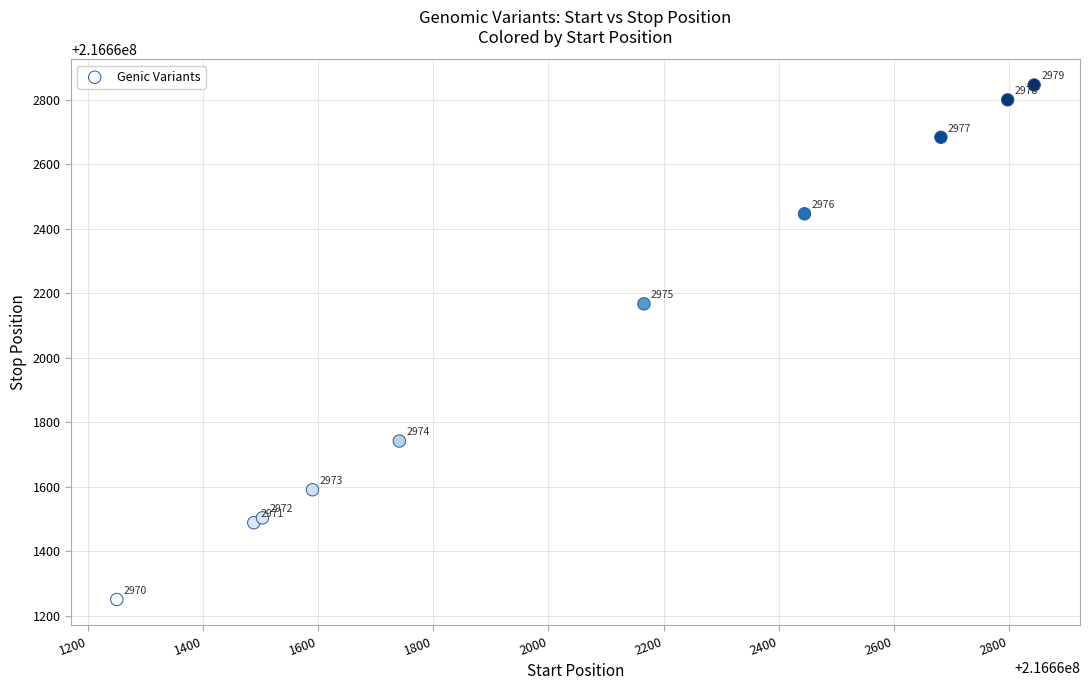

What Y value in the scatter plot is closest to 216662048?

216662167